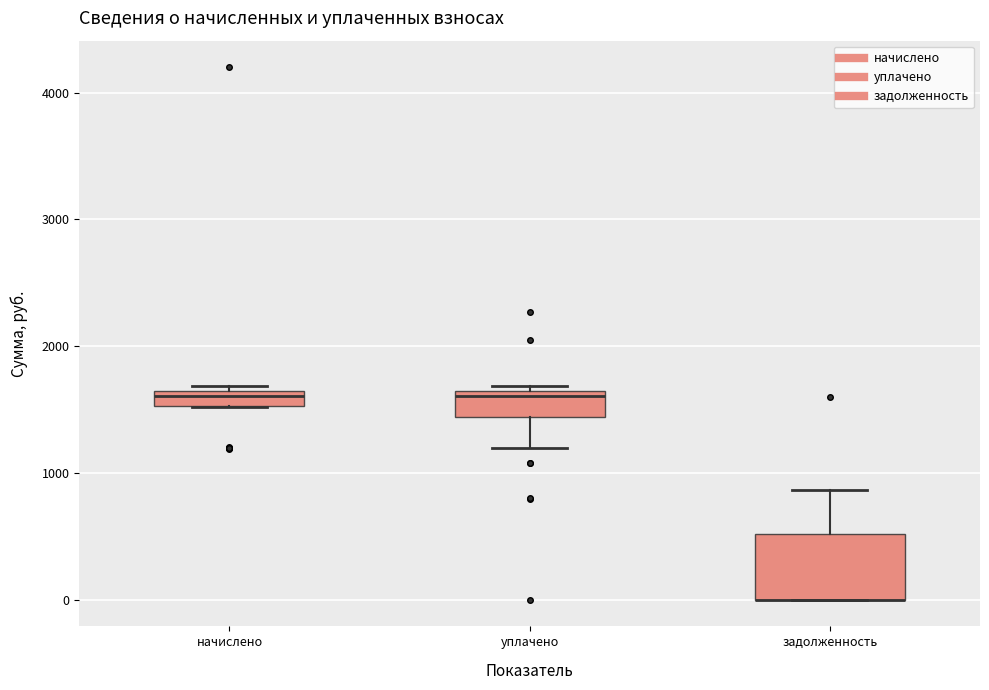

Where is the lower edge of the box for начислено on the y-axis? The values are not printed on the chart, so give them approximately, as read against the axis.

1500